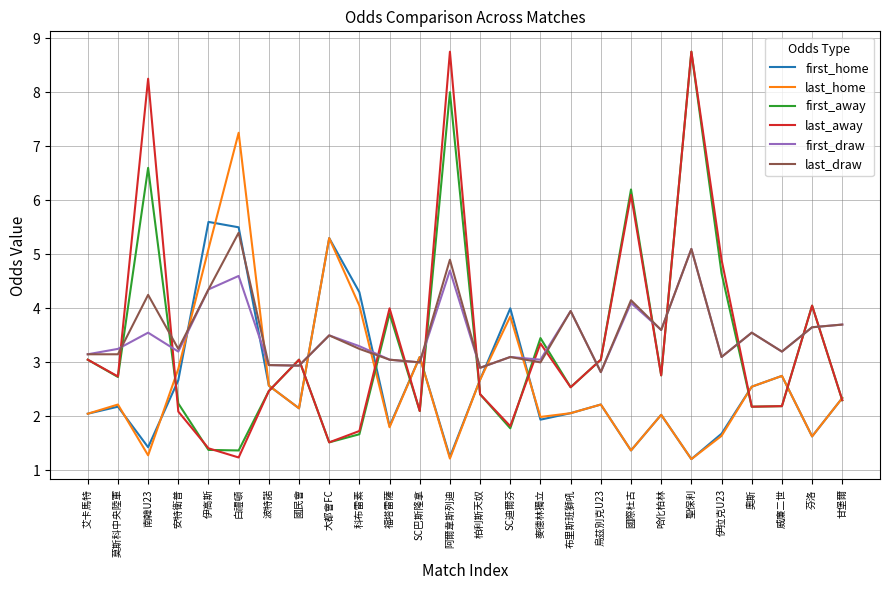

What is the smallest value displayed?

1.2